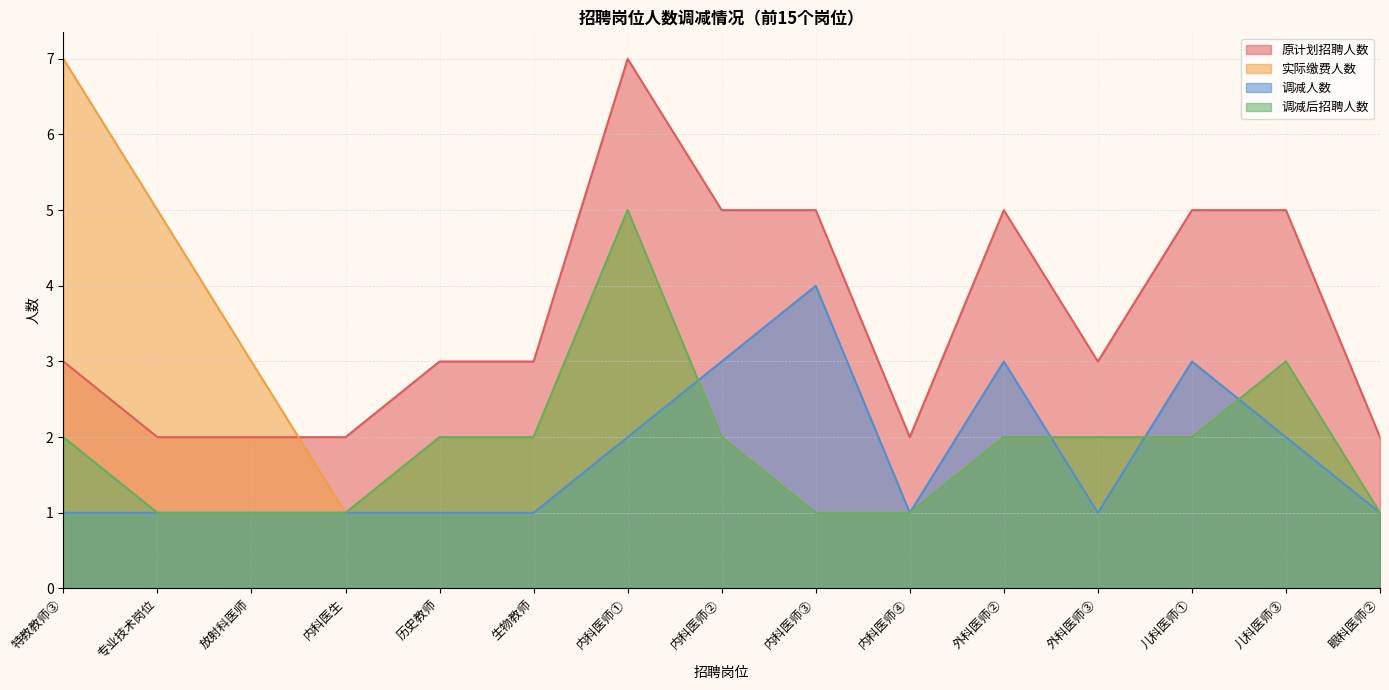

What is the greatest value displayed?

7